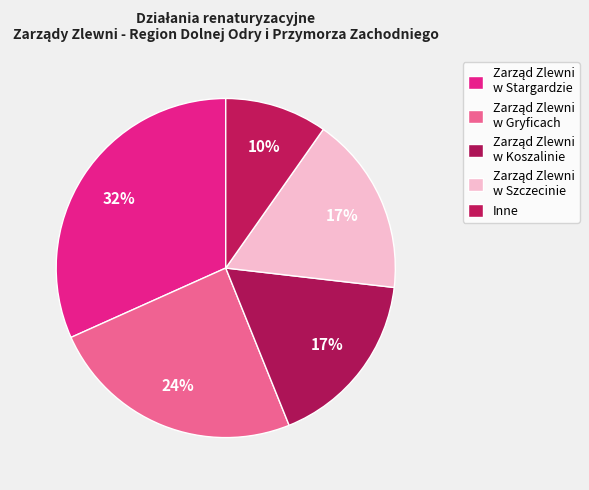

Is it true that Zarząd Zlewni w Szczecinie is 14% of the pie?

False